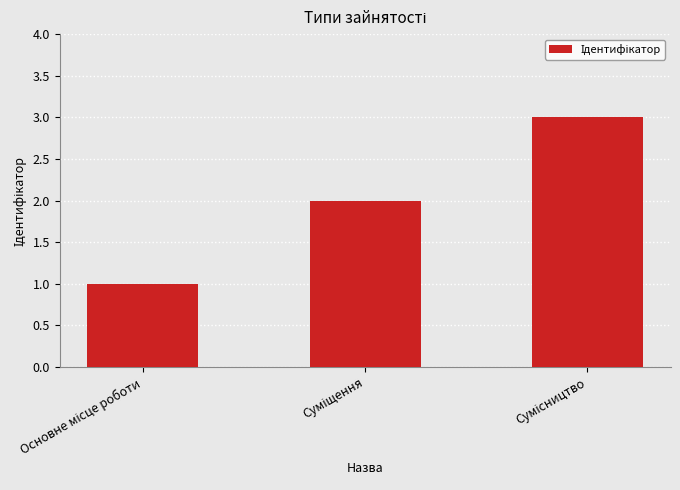

What is the average value?

2